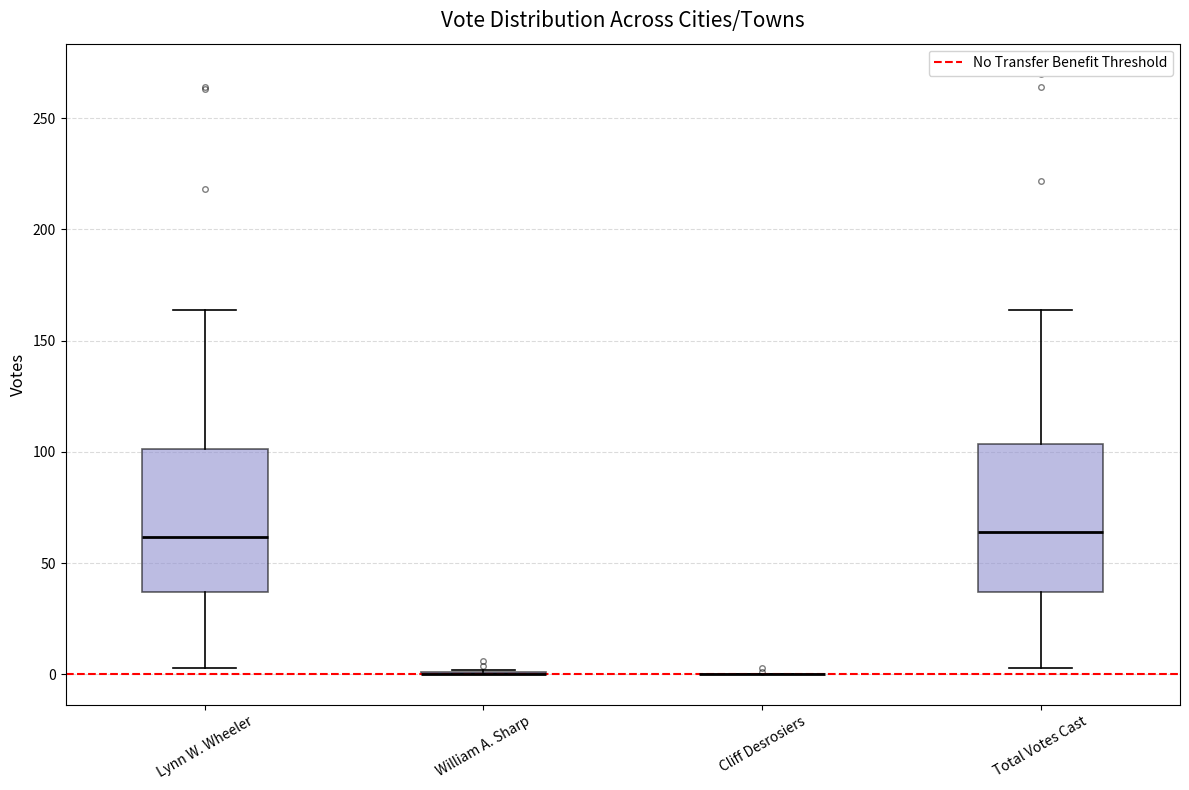

Reading left to right, read every box against the y-axis: the position of its median line, the range the box covers, and the ends of its whiskers. The values are not printed on the chart, so give them approximately, as read against the axis.

Lynn W. Wheeler: median 60, box 35 to 100, whiskers 5 to 165
William A. Sharp: box collapsed to a line at 0, whiskers 0 to 0
Cliff Desrosiers: box collapsed to a line at 0, whiskers 0 to 0
Total Votes Cast: median 65, box 35 to 105, whiskers 5 to 165